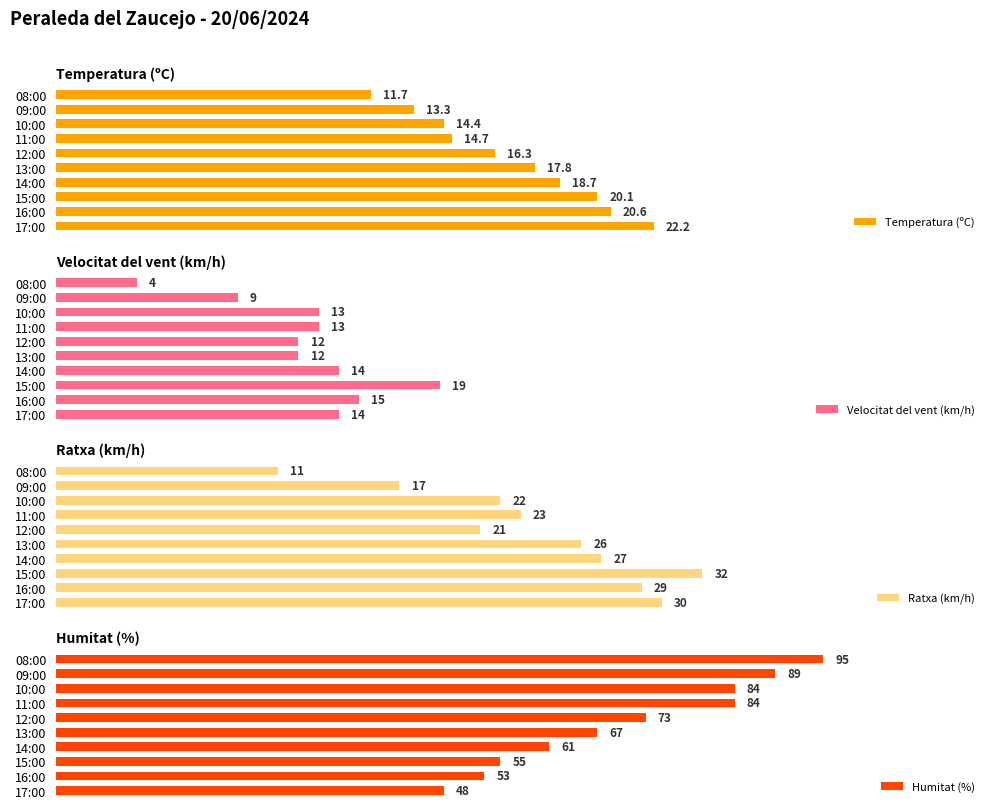

Rank the series by their maximum value, from highest to lowest.

Humitat (%), Ratxa (km/h), Temperatura (ºC), Velocitat del vent (km/h)